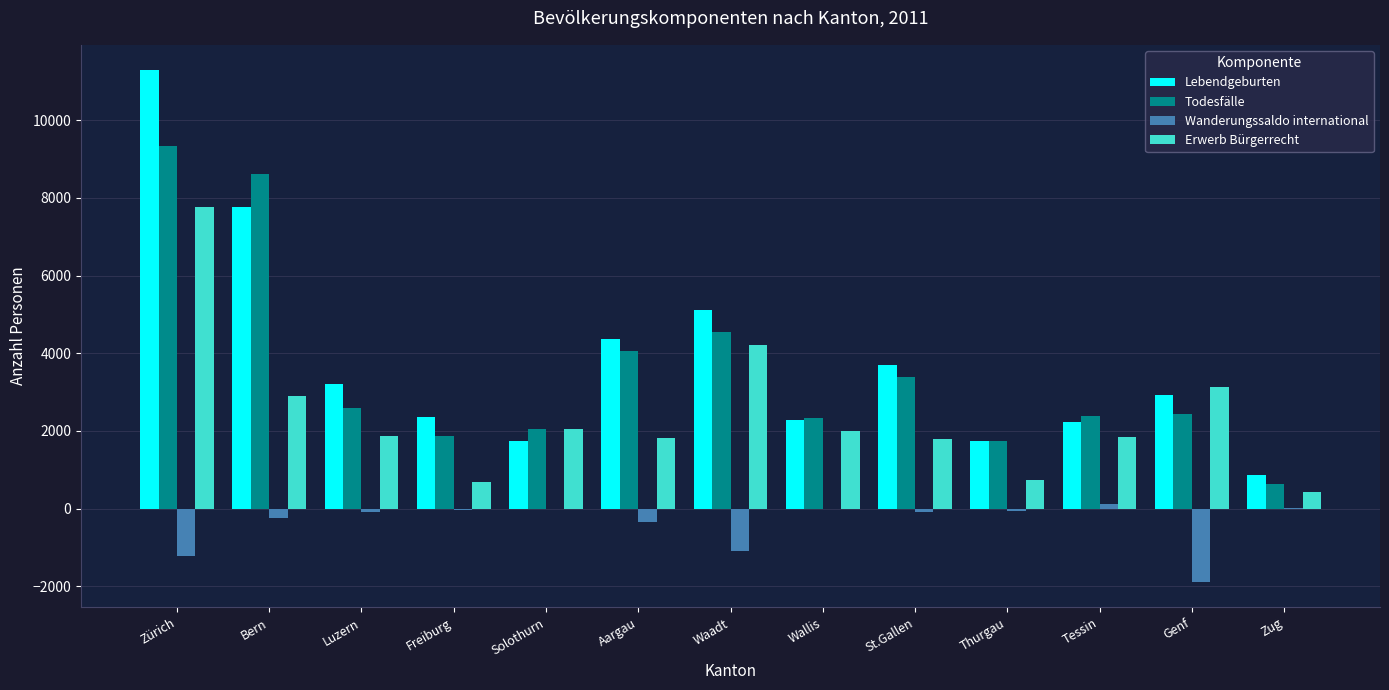

Is it true that Erwerb Bürgerrecht equals 3120 at Genf?

True